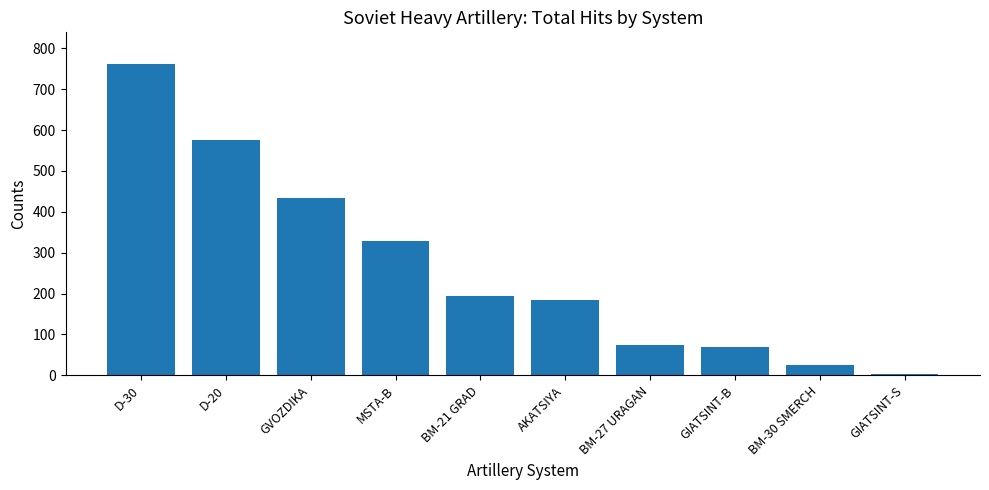

How many values are below 195?

5